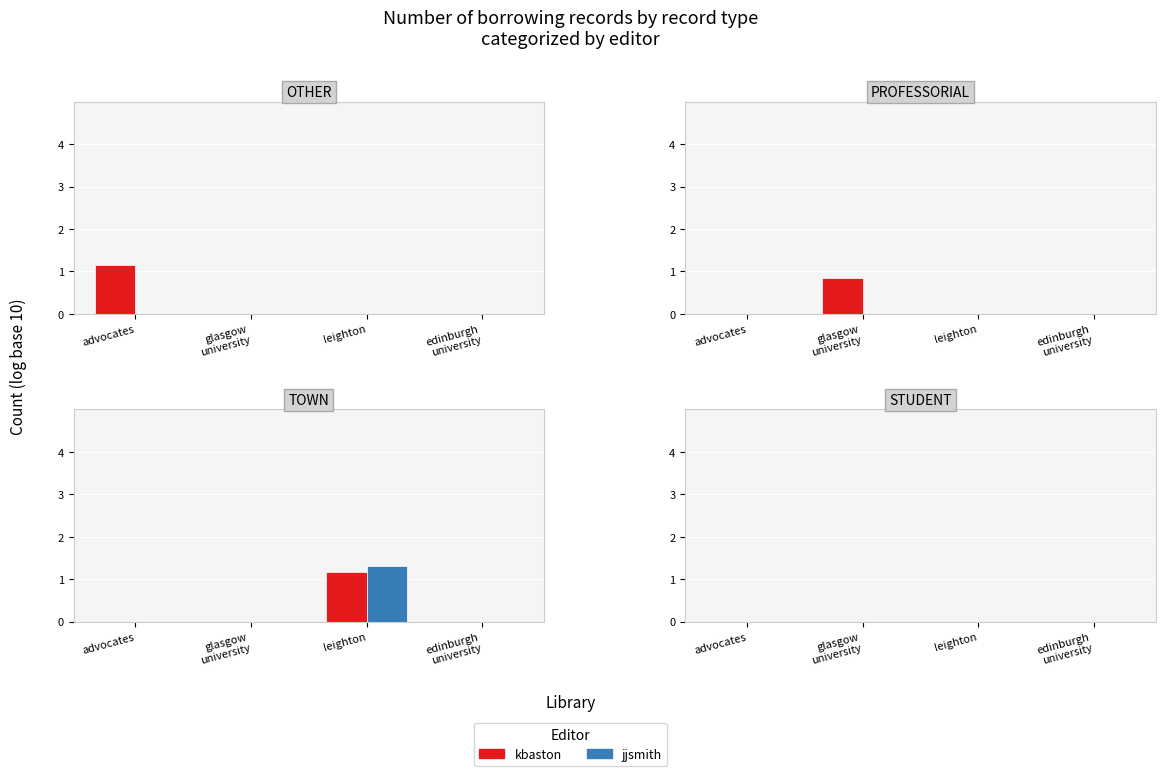

What is the change in value from glasgow university to leighton?

+1.2